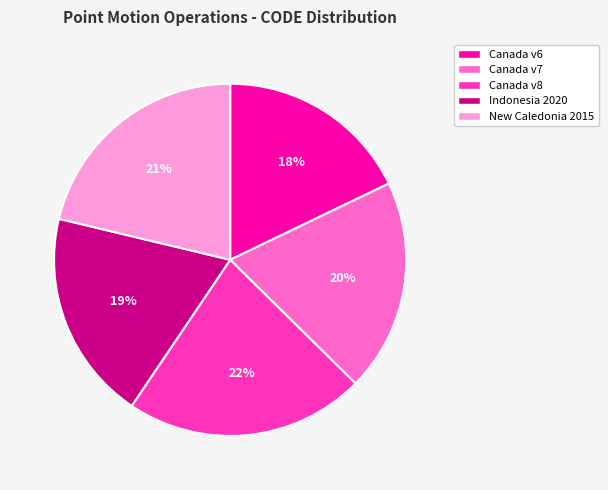

Which has a higher value, New Caledonia 2015 or Indonesia 2020?

New Caledonia 2015